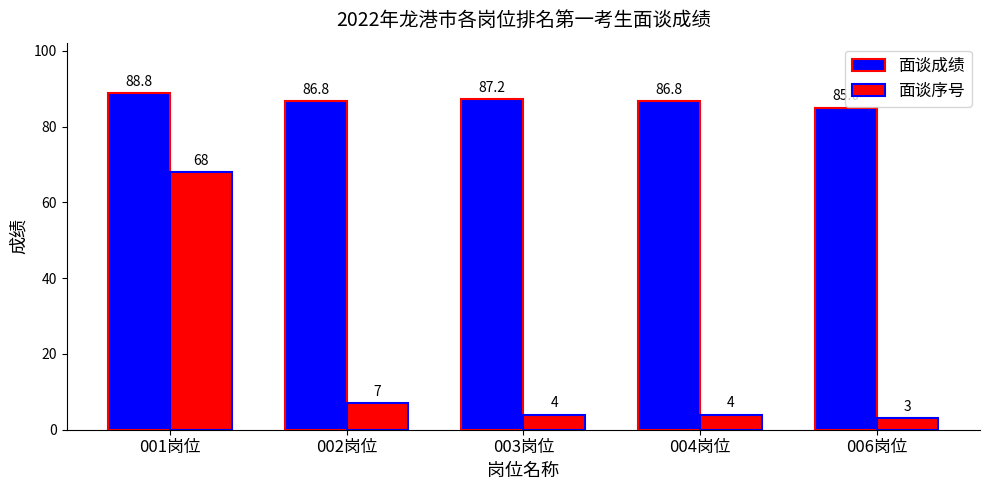

Which series has the widest spread of values?

面谈序号